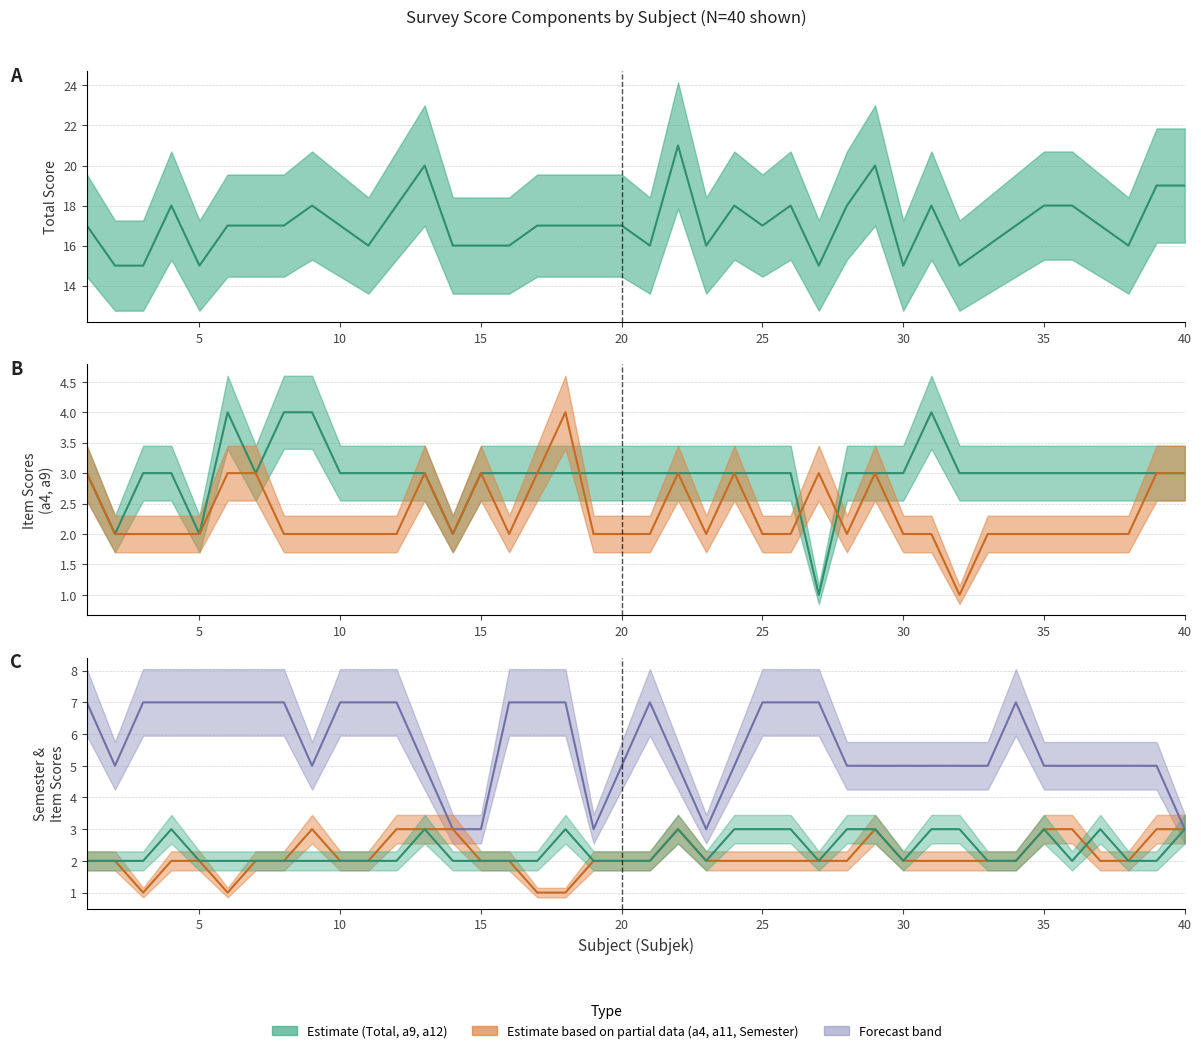

Which series has the widest spread of values?

Total